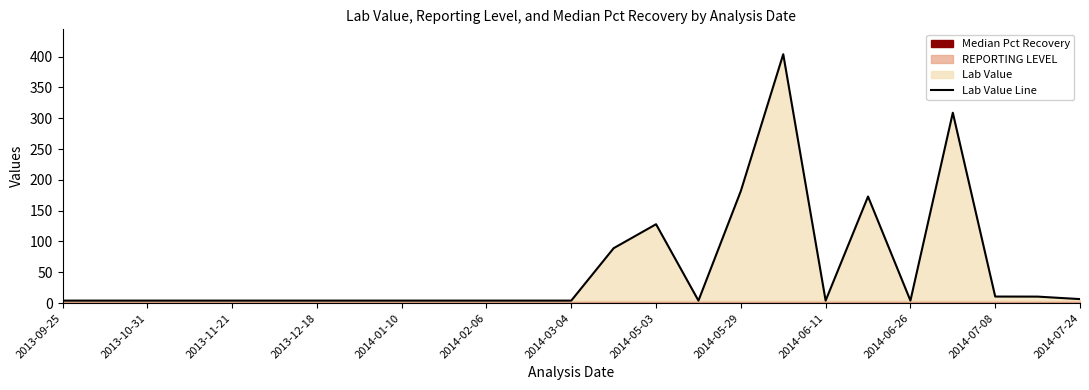

Where is Lab Value Line nearest to the value 204?

2014-05-29